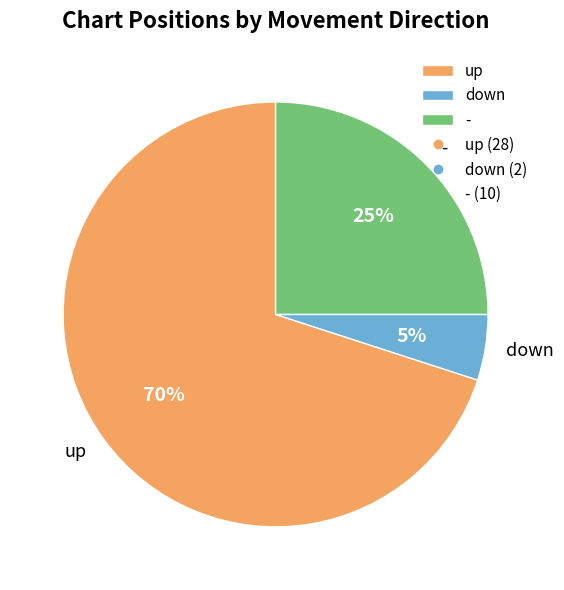

To the nearest percent, what percentage of the pie is down?

5%